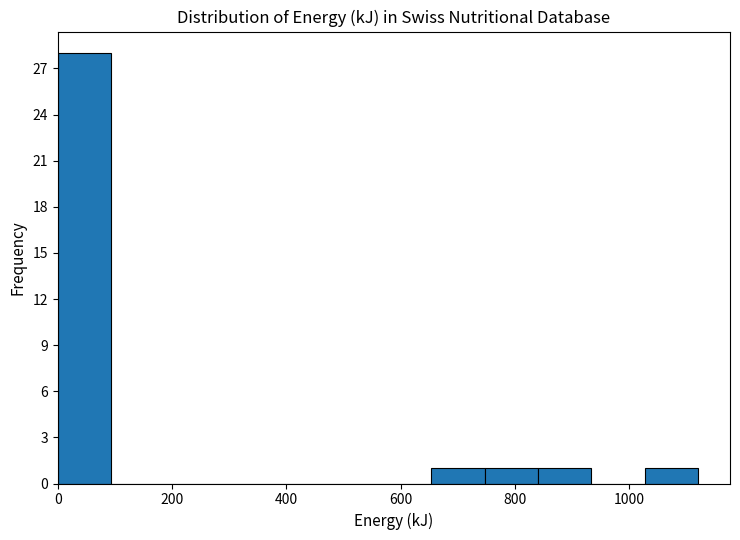

Reading left to right, list every bar in this chart as the range it spans on the x-axis followed by its height. Neither the bar edges nor the heights are printed on the chart, so give them approximately, as read against the axes.

0 to 100: 28
100 to 180: 0
180 to 280: 0
280 to 380: 0
380 to 460: 0
460 to 560: 0
560 to 660: 0
660 to 740: 1
740 to 840: 1
840 to 940: 1
940 to 1020: 0
1020 to 1120: 1